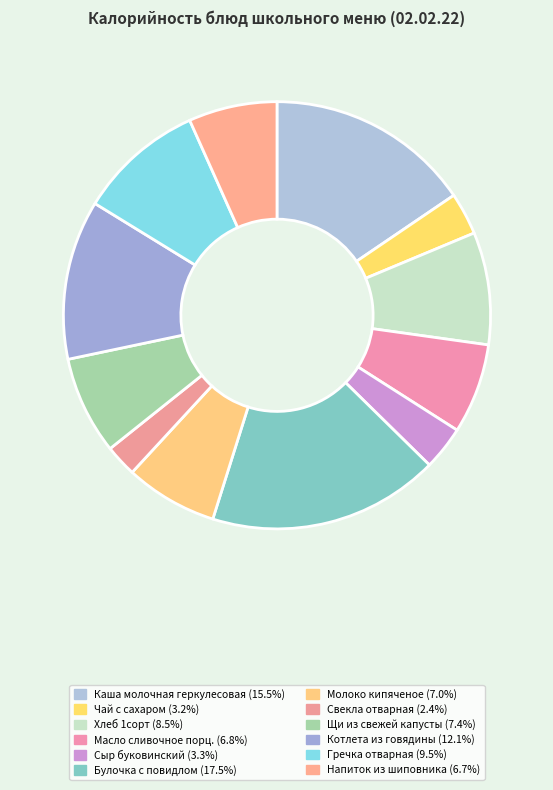

How many segments does this pie chart have?

12